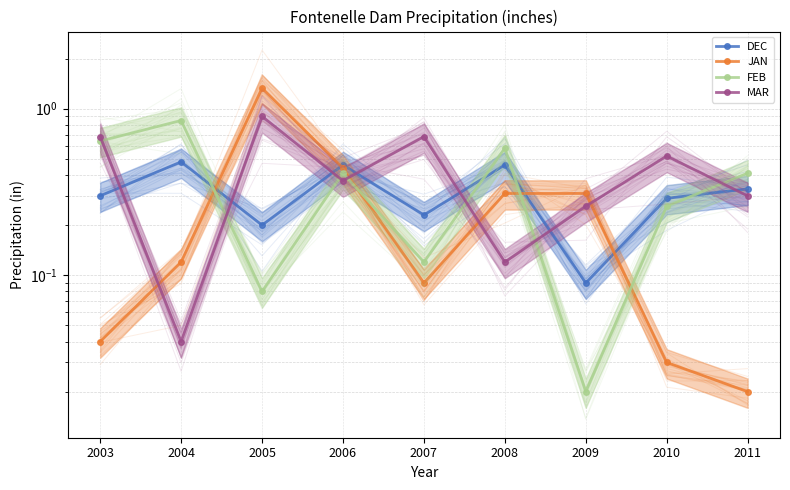

What is the spread (max minus min) of values at 2006?

0.1